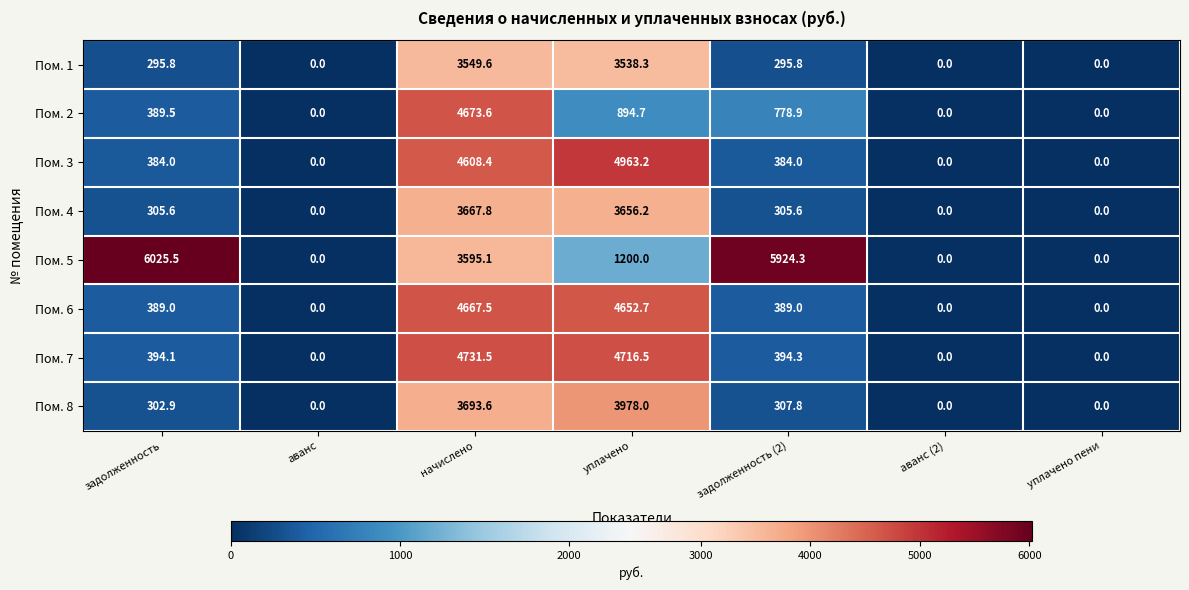

How many data points does each series have?

7